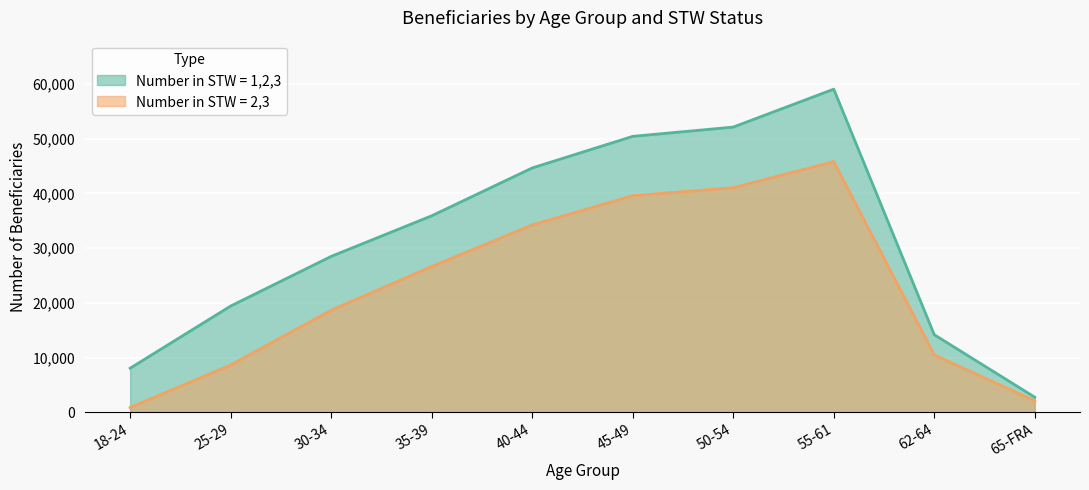

Reading right to left, extract all data points from this chart.

Number in STW = 1,2,3: 65-FRA=2767	62-64=14182	55-61=59043	50-54=52110	45-49=50419	40-44=44647	35-39=35905	30-34=28492	25-29=19419	18-24=8062
Number in STW = 2,3: 65-FRA=2095	62-64=10489	55-61=45804	50-54=41043	45-49=39578	40-44=34237	35-39=26640	30-34=18653	25-29=8654	18-24=888